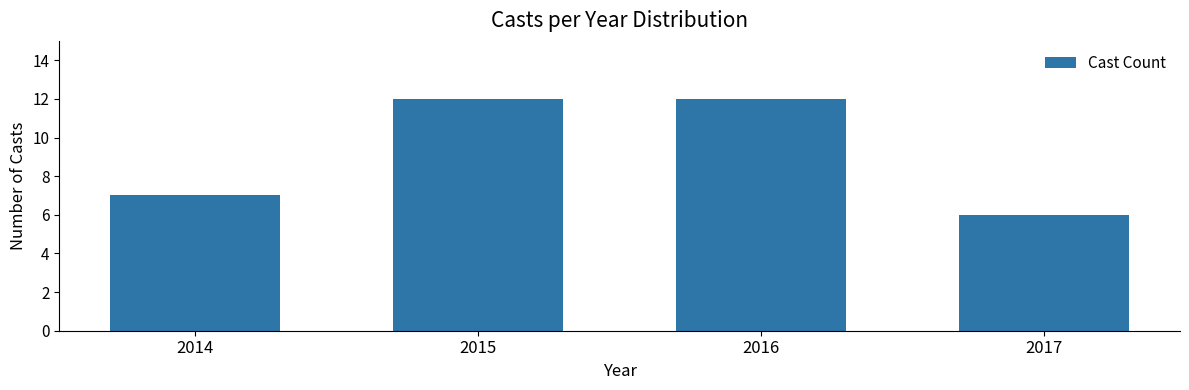

Reading left to right, what are all the values shown in this chart?

2014=7	2015=12	2016=12	2017=6